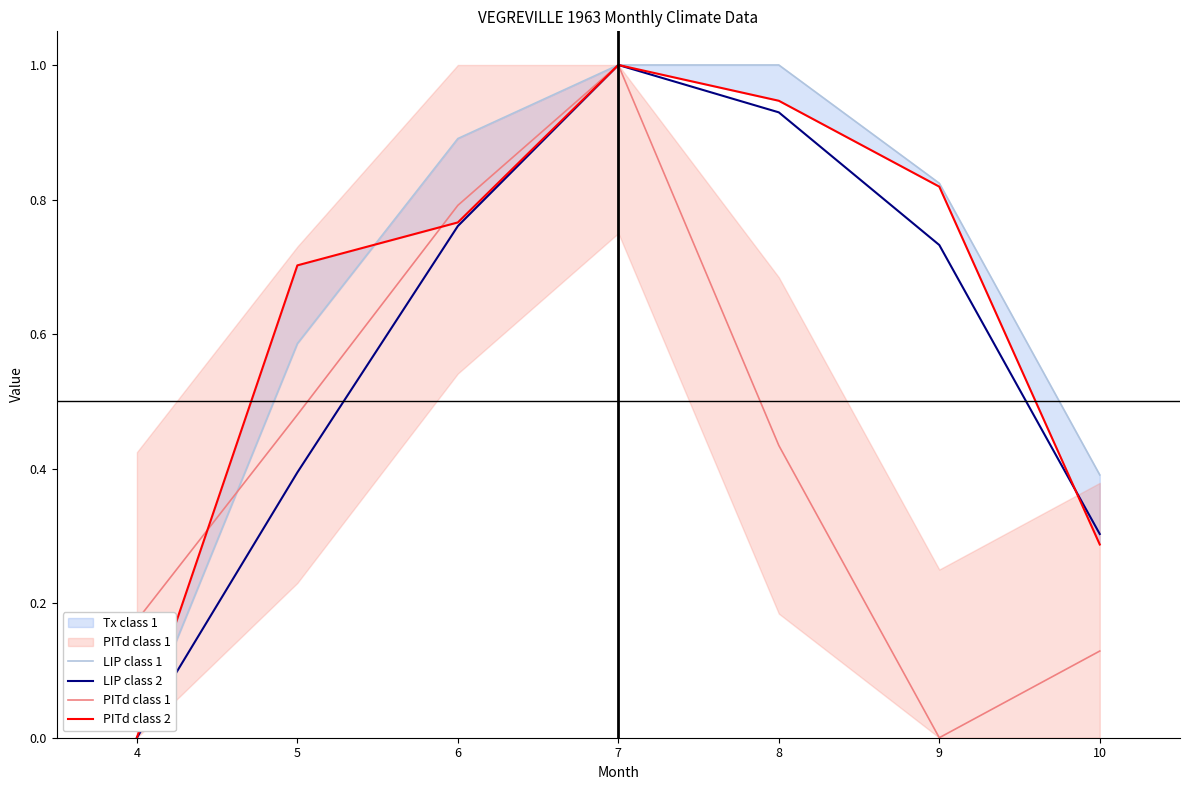

Reading left to right, transcribe all the data shown in this chart.

LIP class 1: 0.0	0.6	0.9	1.0	1.0	0.8	0.4
LIP class 2: 0.0	0.4	0.8	1.0	0.9	0.7	0.3
PITd class 1: 0.2	0.5	0.8	1.0	0.4	0.0	0.1
PITd class 2: 0.0	0.7	0.8	1.0	0.9	0.8	0.3